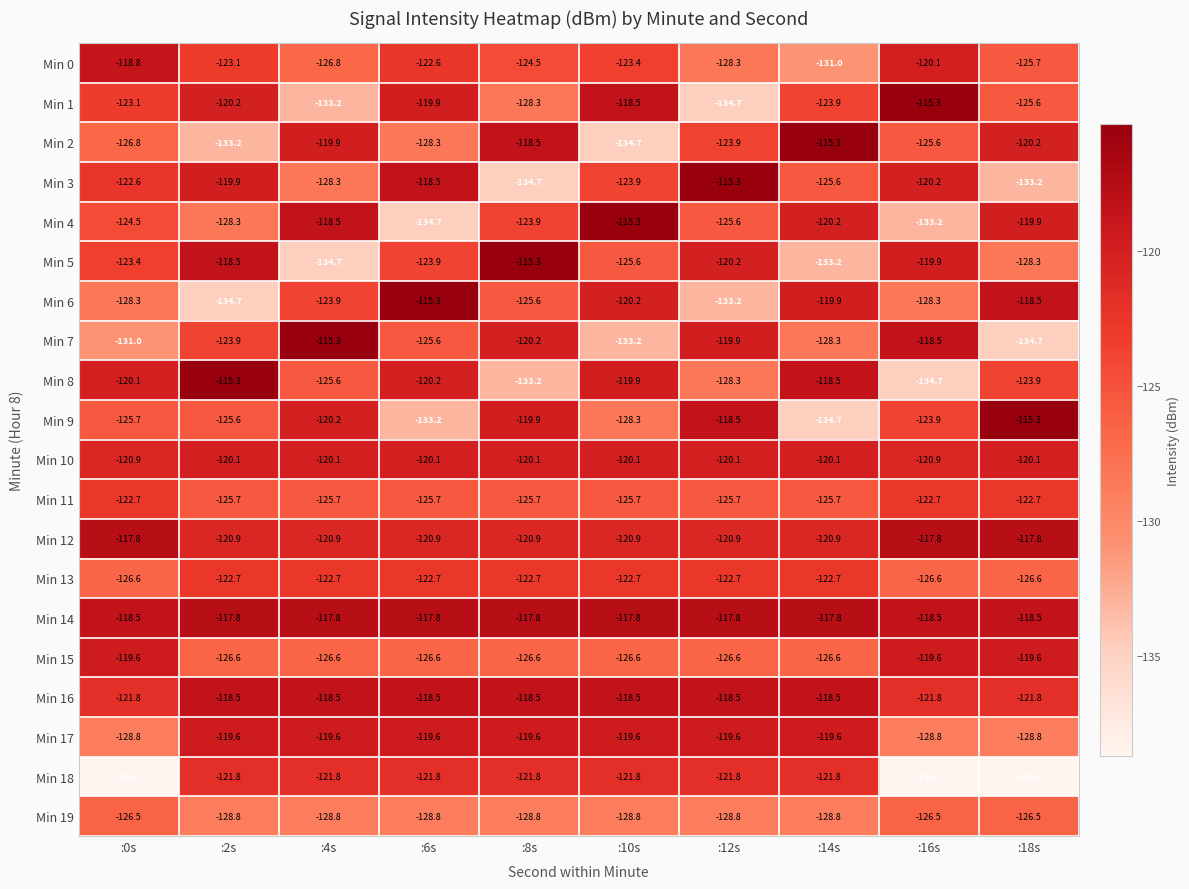

What is the total value across all series at :16s?

-2481.6